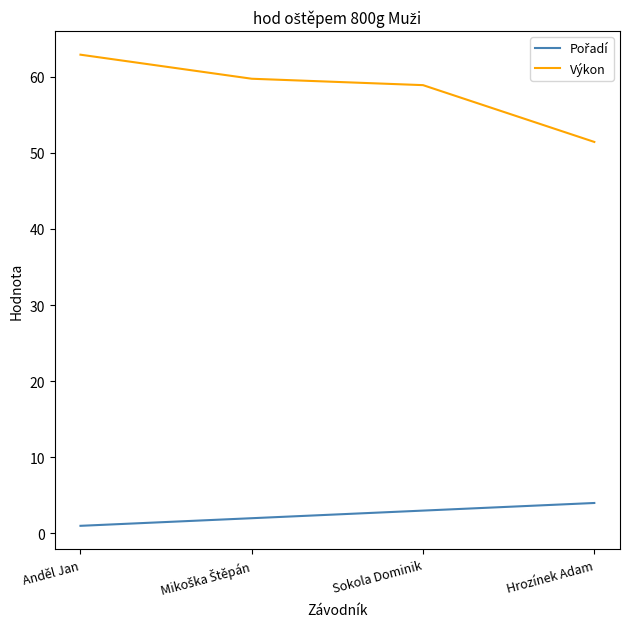

At how many categories does at least one series exceed 33?

4